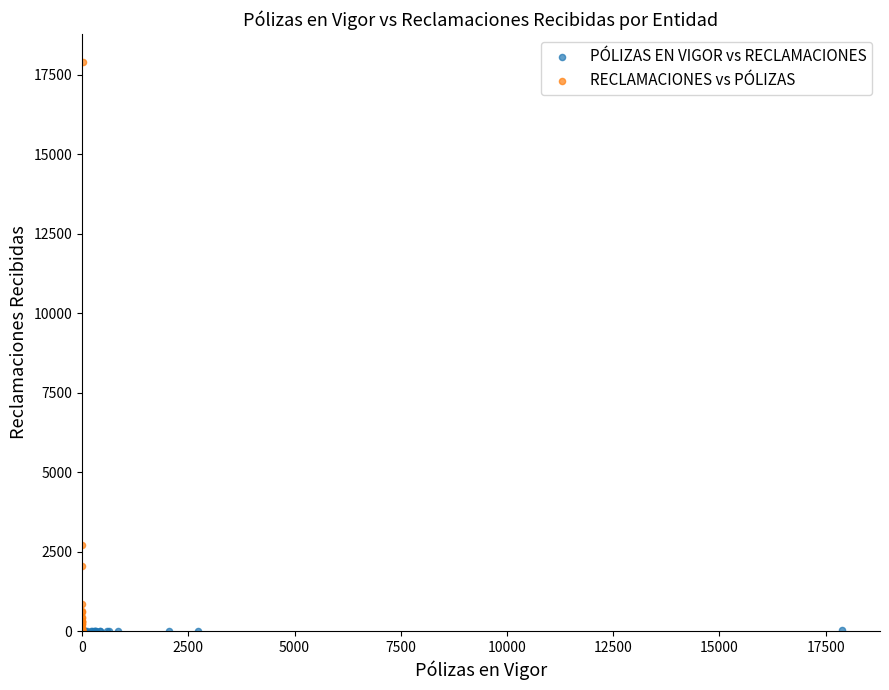

What are all the series names shown in the legend?

PÓLIZAS EN VIGOR vs RECLAMACIONES, RECLAMACIONES vs PÓLIZAS